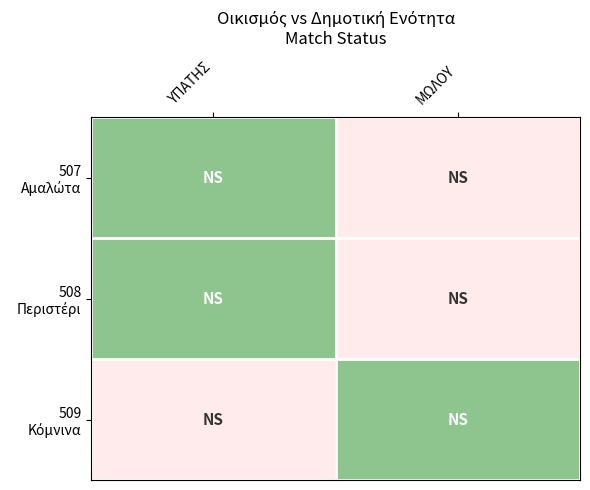

What is the spread (max minus min) of values at ΜΩΛΟΥ?

1